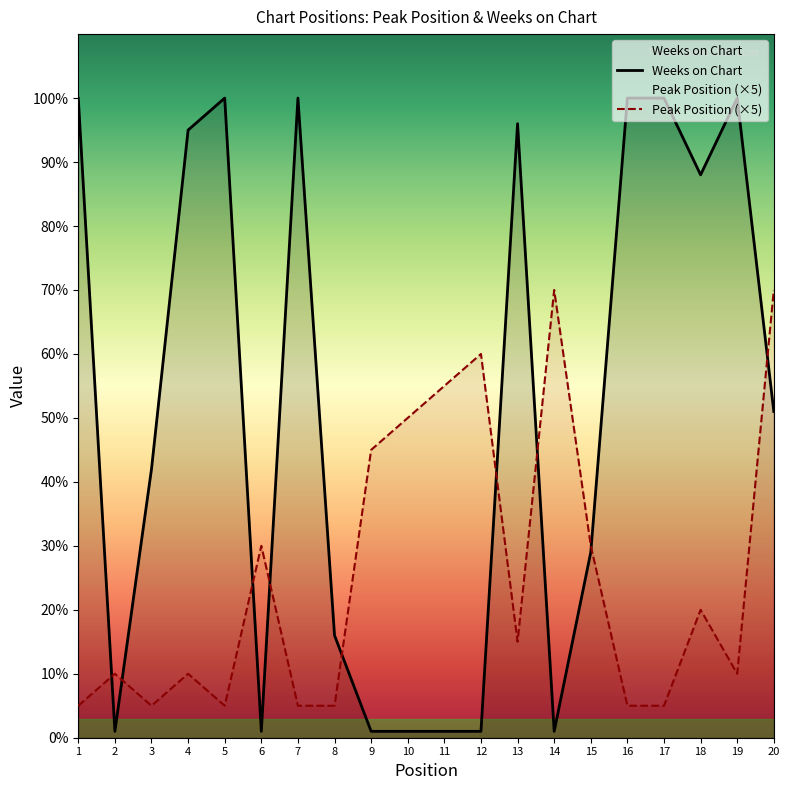

Is it true that Peak Position equals 53 at 15?

False